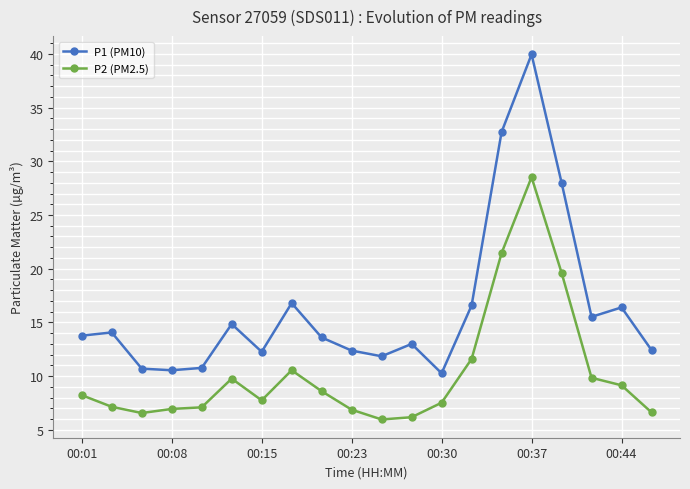

Rank the series by their average value, from lowest to highest.

P2 (PM2.5), P1 (PM10)